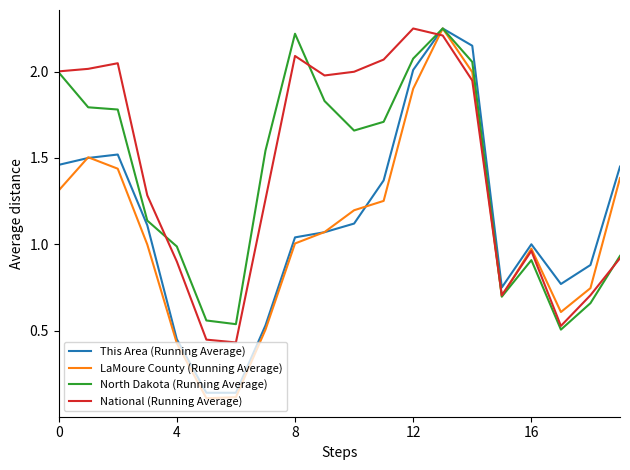

Which series has the largest range (max minus min)?

LaMoure County (Running Average)